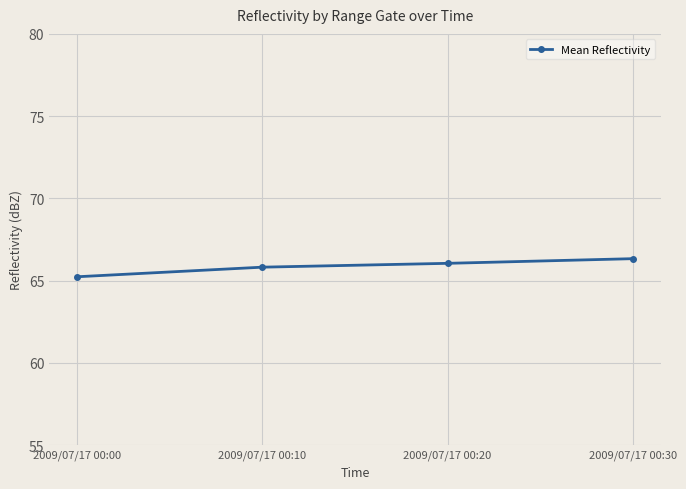

What is the change in value from 2009/07/17 00:10 to 2009/07/17 00:20?

+0.2